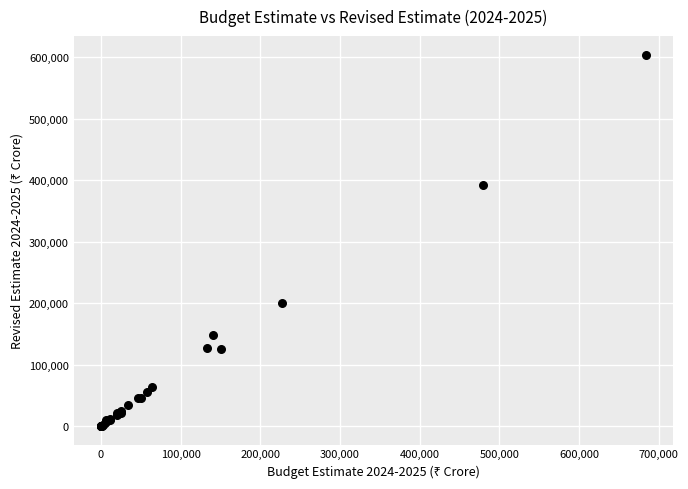

What Y value in the scatter plot is closest to 302289?

392724.7